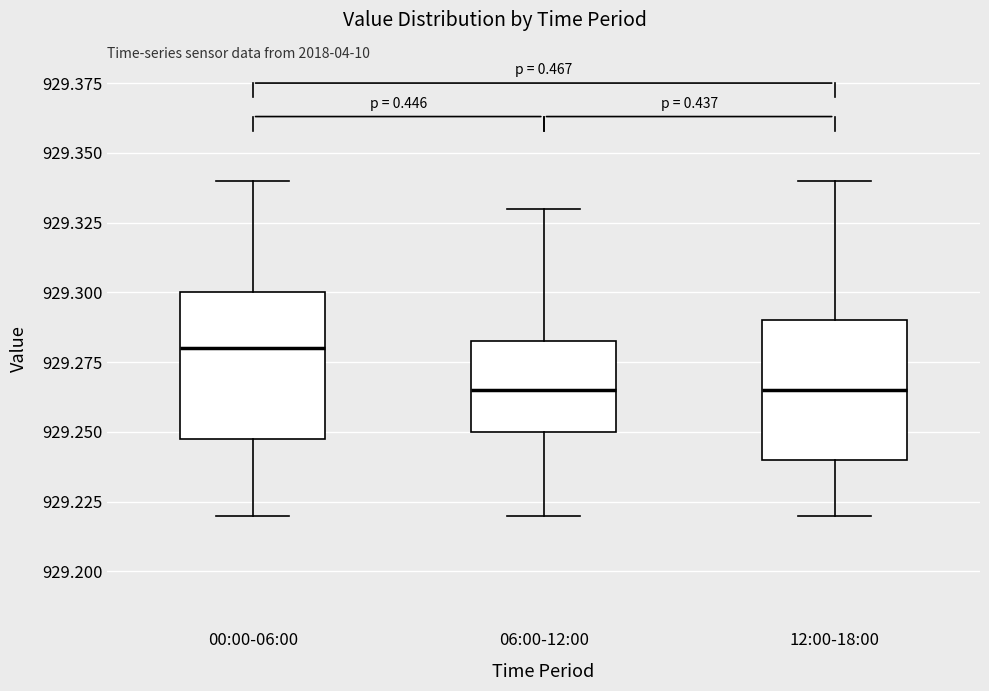

Reading left to right, read every box against the y-axis: the position of its median line, the range the box covers, and the ends of its whiskers. The values are not printed on the chart, so give them approximately, as read against the axis.

00:00-06:00: median 929.280, box 929.250 to 929.300, whiskers 929.220 to 929.340
06:00-12:00: median 929.265, box 929.250 to 929.285, whiskers 929.220 to 929.330
12:00-18:00: median 929.265, box 929.240 to 929.290, whiskers 929.220 to 929.340